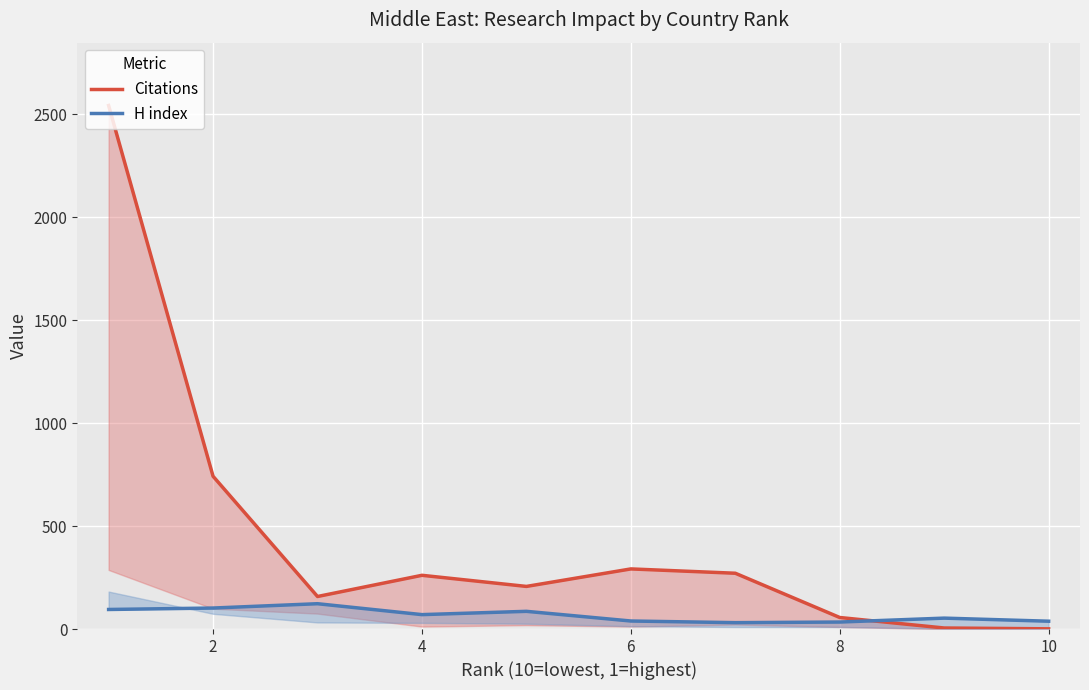

Rank the series by their average value, from highest to lowest.

Citations, H index